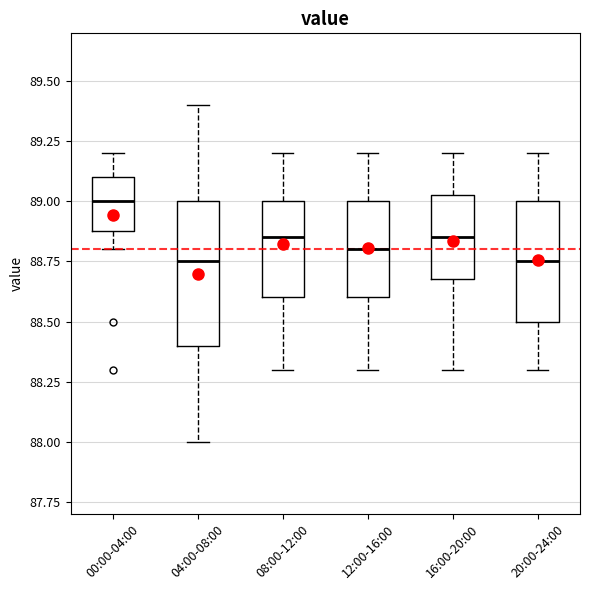

Reading left to right, read every box against the y-axis: the position of its median line, the range the box covers, and the ends of its whiskers. The values are not printed on the chart, so give them approximately, as read against the axis.

00:00-04:00: median 89.00, box 88.90 to 89.10, whiskers 88.80 to 89.20
04:00-08:00: median 88.75, box 88.40 to 89.00, whiskers 88.00 to 89.40
08:00-12:00: median 88.85, box 88.60 to 89.00, whiskers 88.30 to 89.20
12:00-16:00: median 88.80, box 88.60 to 89.00, whiskers 88.30 to 89.20
16:00-20:00: median 88.85, box 88.70 to 89.05, whiskers 88.30 to 89.20
20:00-24:00: median 88.75, box 88.50 to 89.00, whiskers 88.30 to 89.20